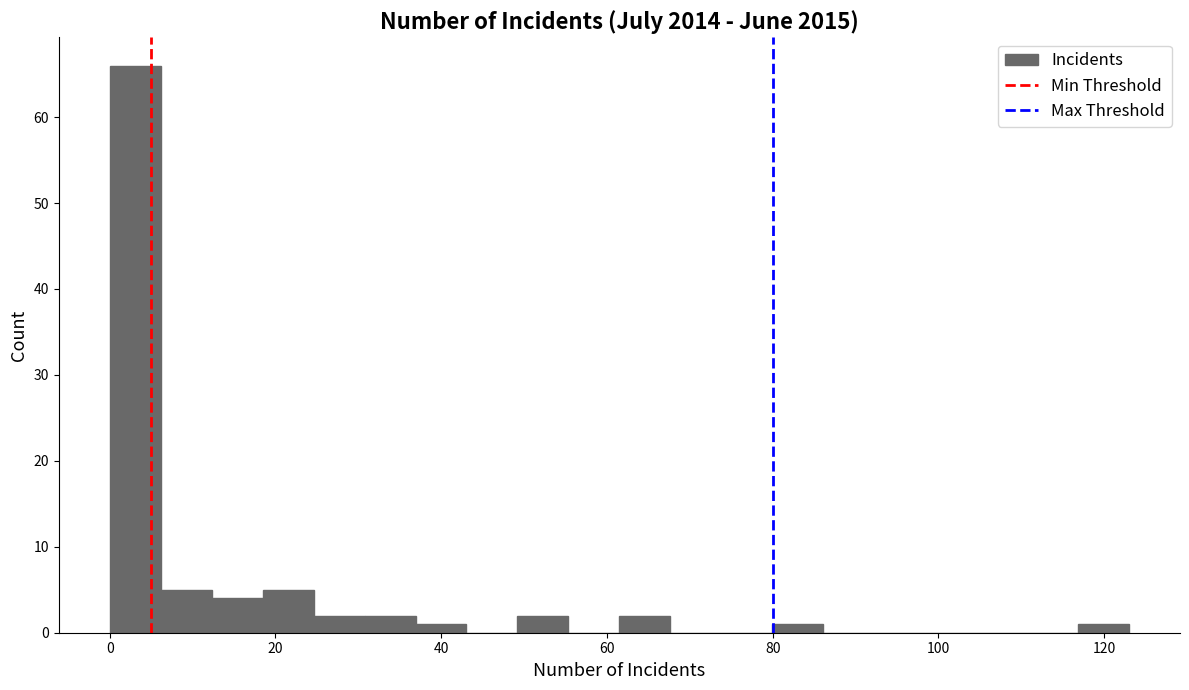

Read against the x-axis, roughly where is the centre of the tallest bar?

4